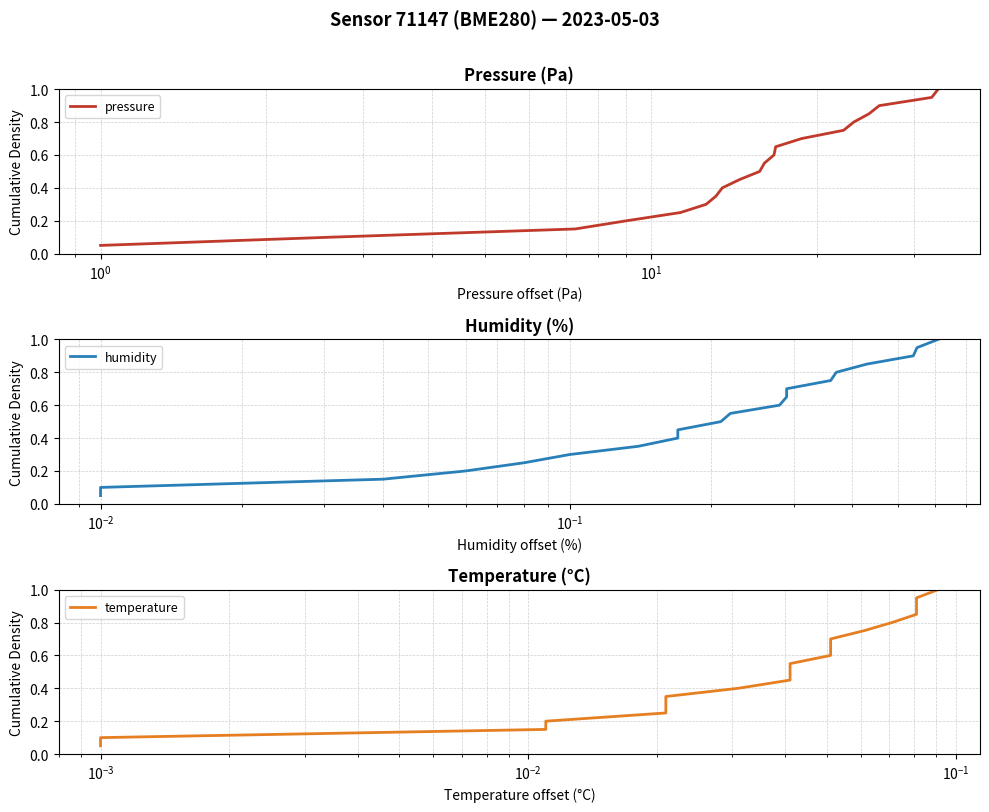

What is the value of the pressure point at the 12th from the left?

0.6